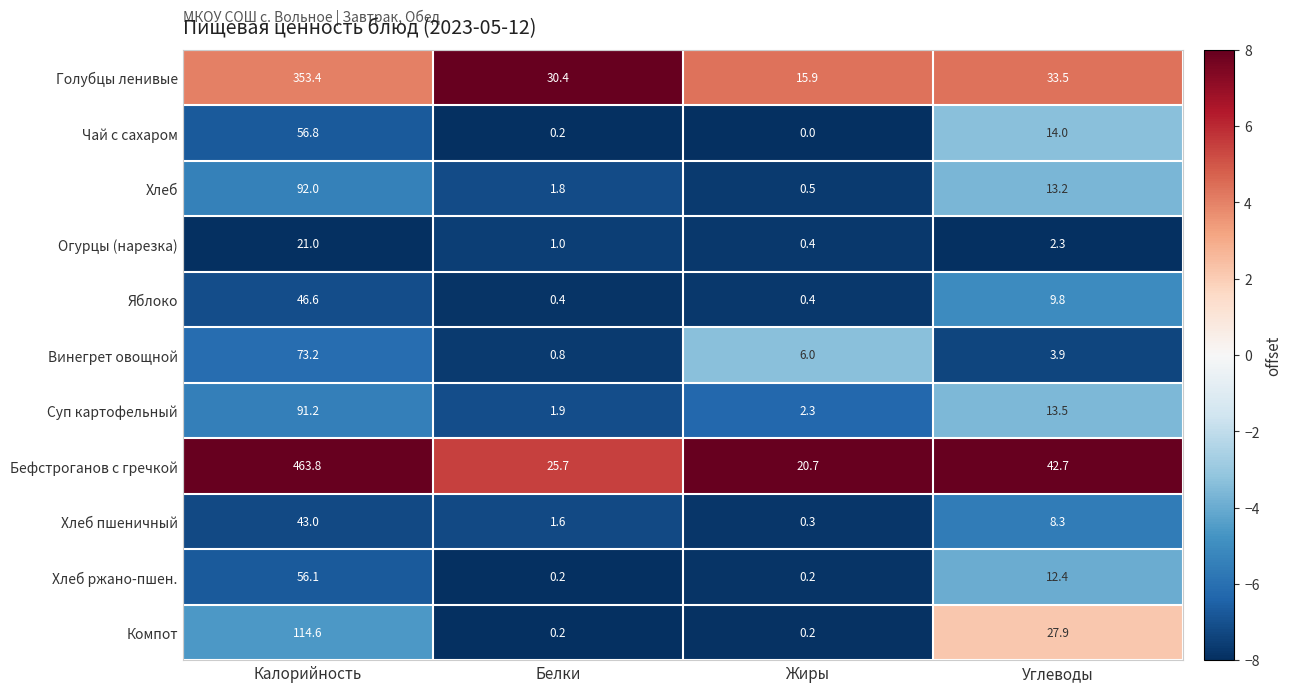

Which series changed the most between Белки and Углеводы?

Компот